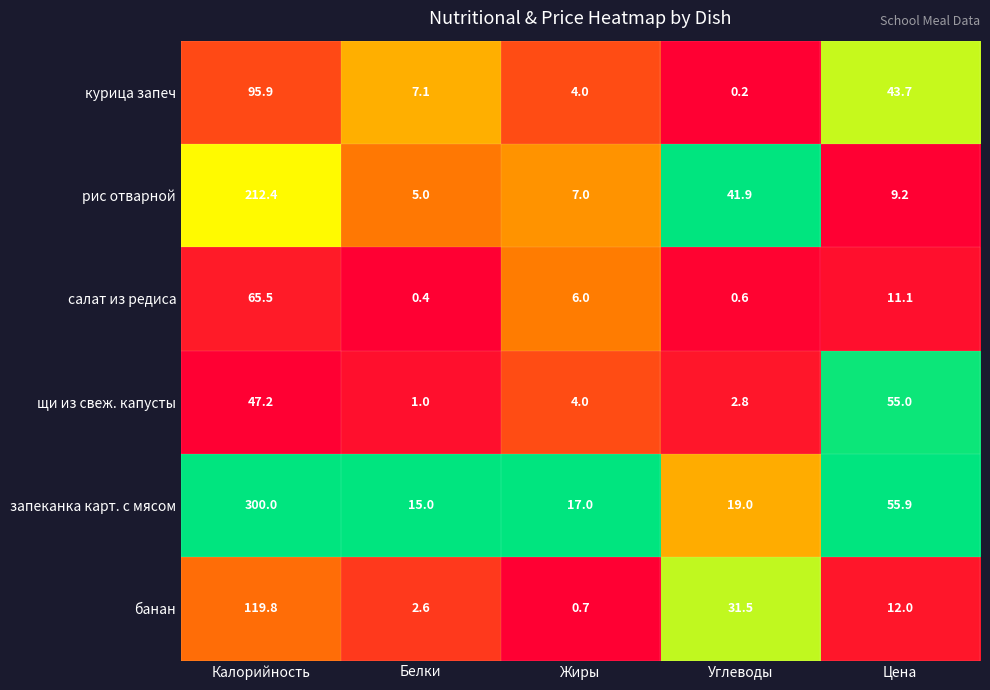

Rank the series at Калорийность from highest to lowest value.

запеканка карт. с мясом, рис отварной, банан, курица запеч, салат из редиса, щи из свеж. капусты